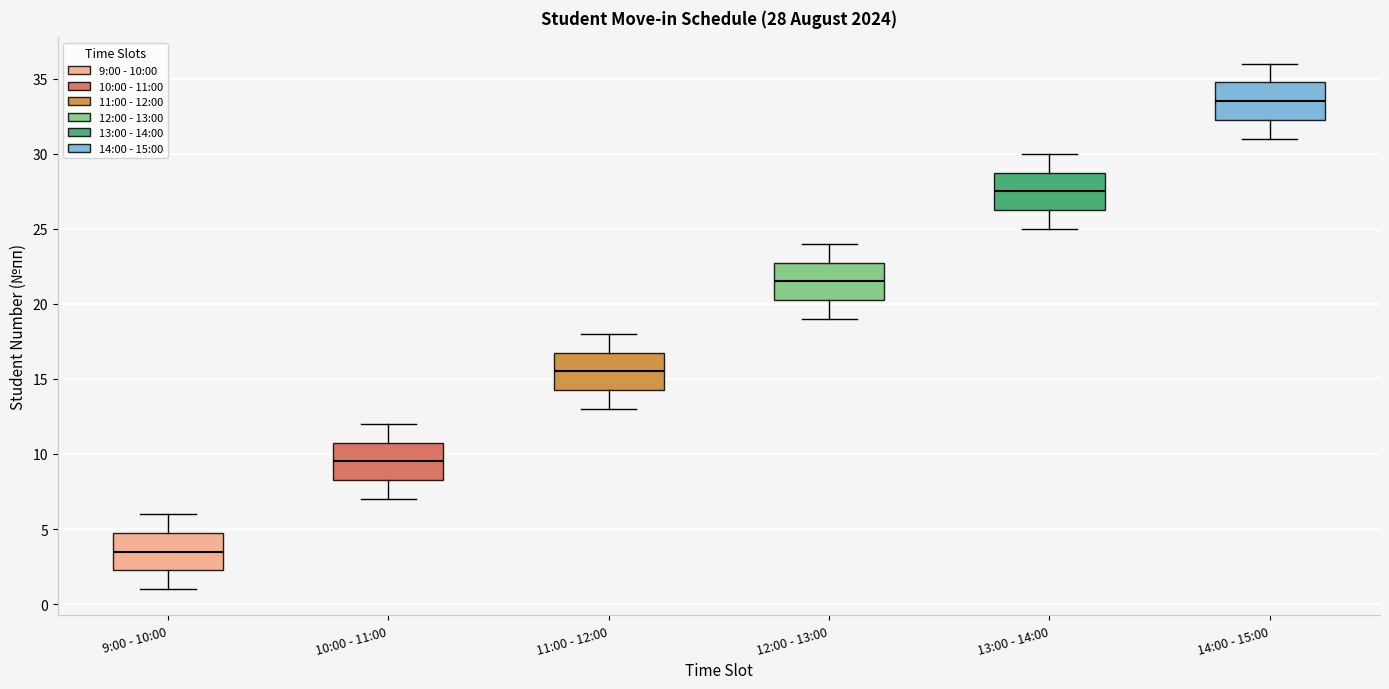

Which box has the lowest median line?

9:00 - 10:00